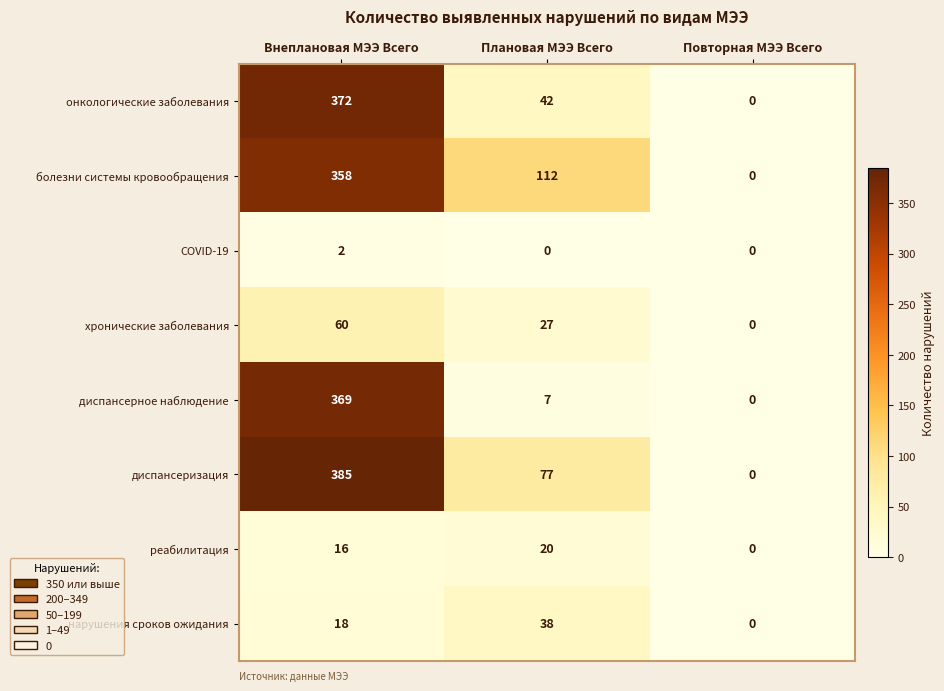

At which label does диспансеризация first exceed 77?

Внеплановая МЭЭ Всего